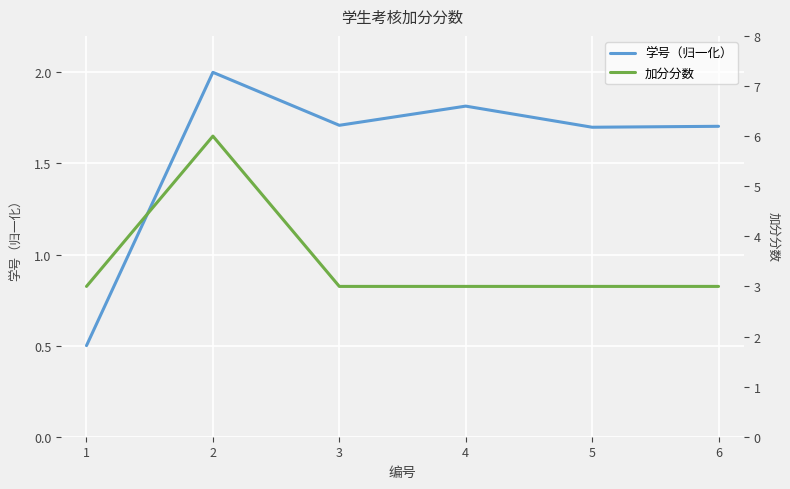

What is the minimum value shown in the chart?

0.5